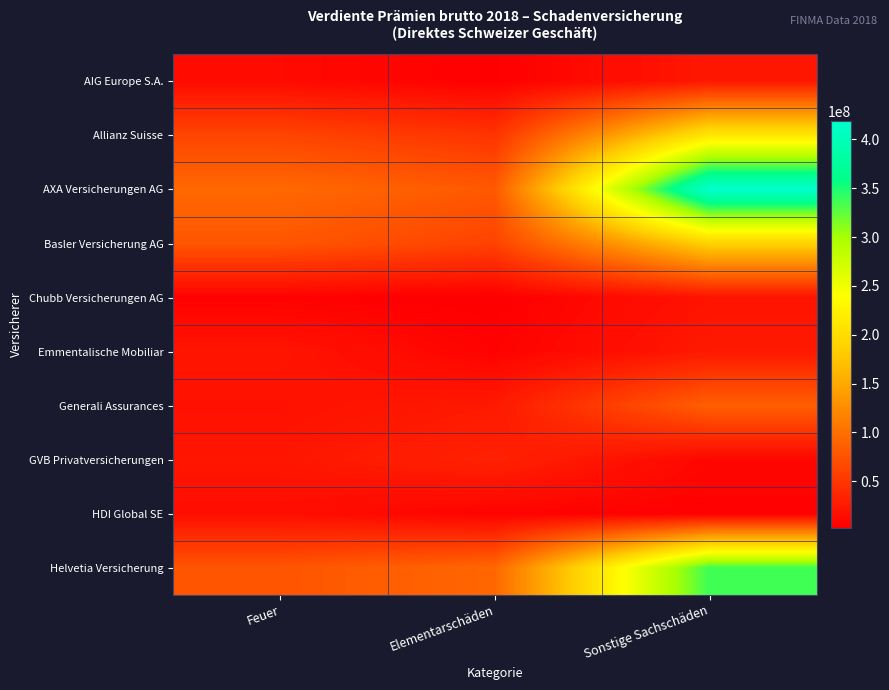

Between Feuer and Sonstige Sachschäden, which is larger?

Sonstige Sachschäden